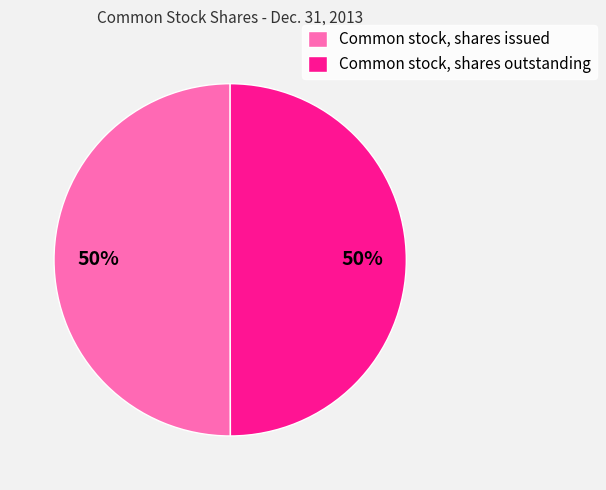

Combined, do Common stock, shares outstanding and Common stock, shares issued account for over 50%?

Yes